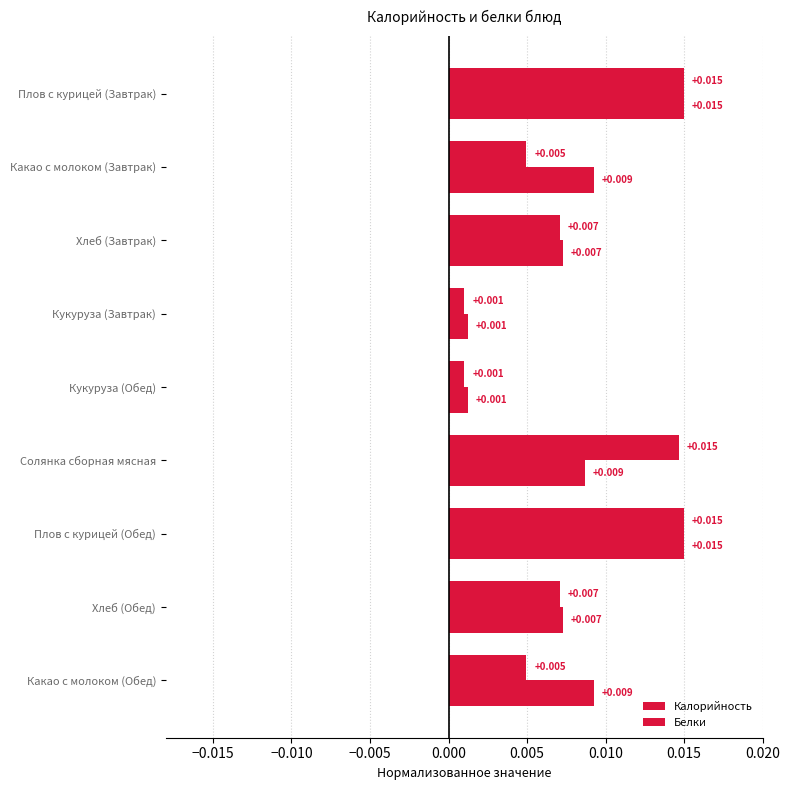

At how many categories does at least one series exceed 0?

9